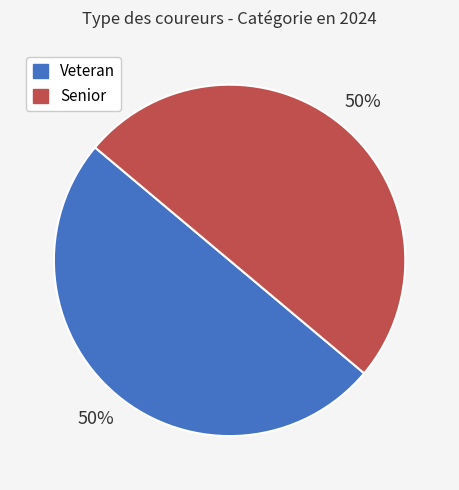

Do Veteran and Senior together represent more than half of the pie?

Yes